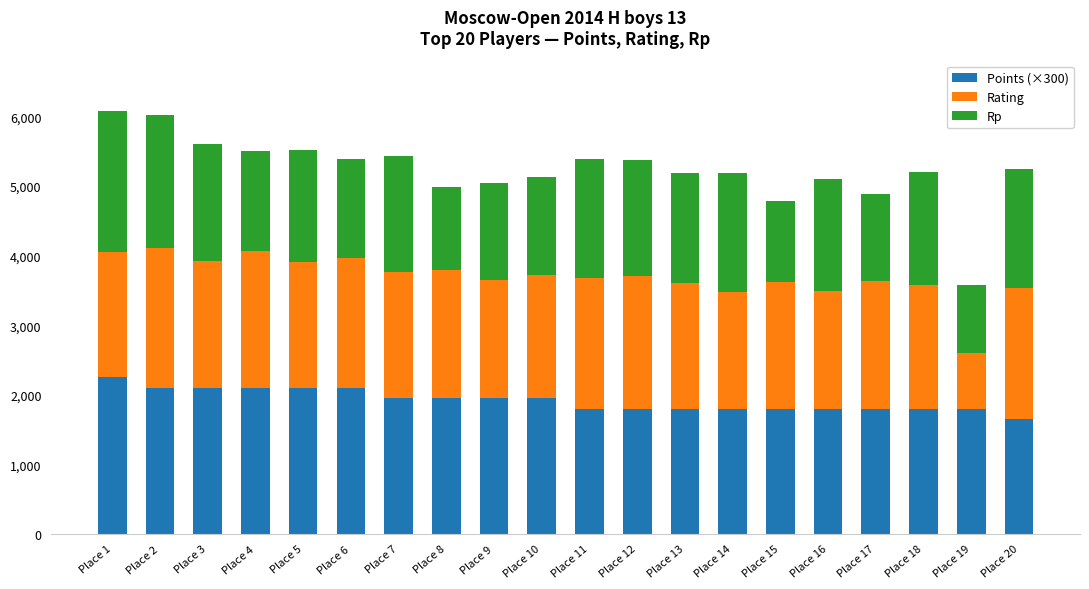

What is the difference between the Points (×300) values at Place 4 and Place 17?

300